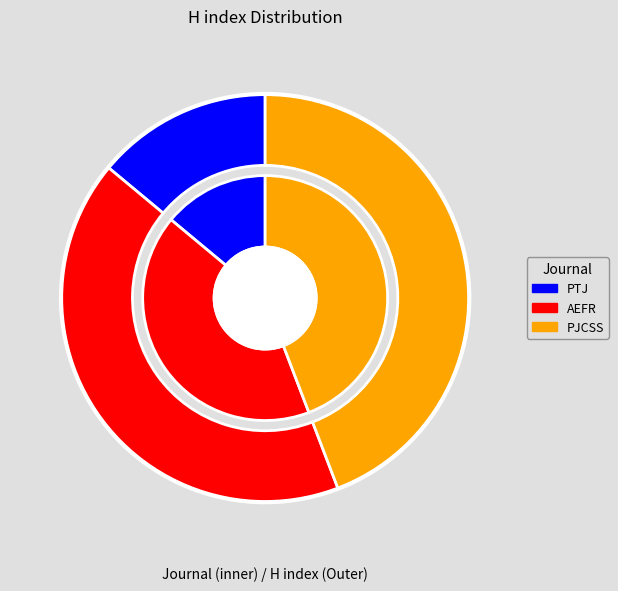

Does Asian Economic and Financial Review represent more than half of the total?

No